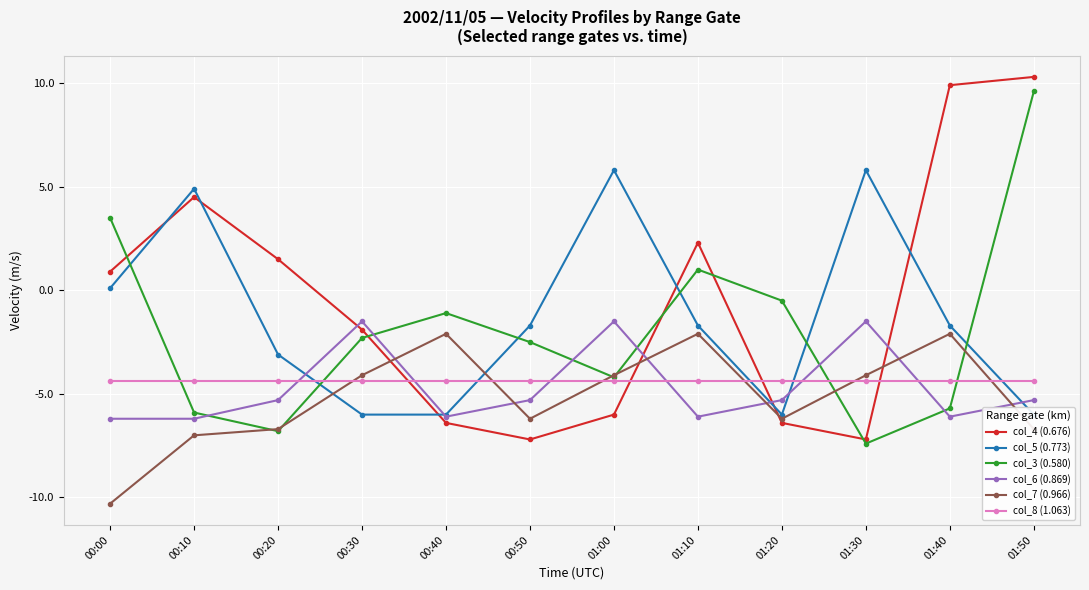

The value of col_3 (0.580) at 01:50 is 5.6. True or false?

False